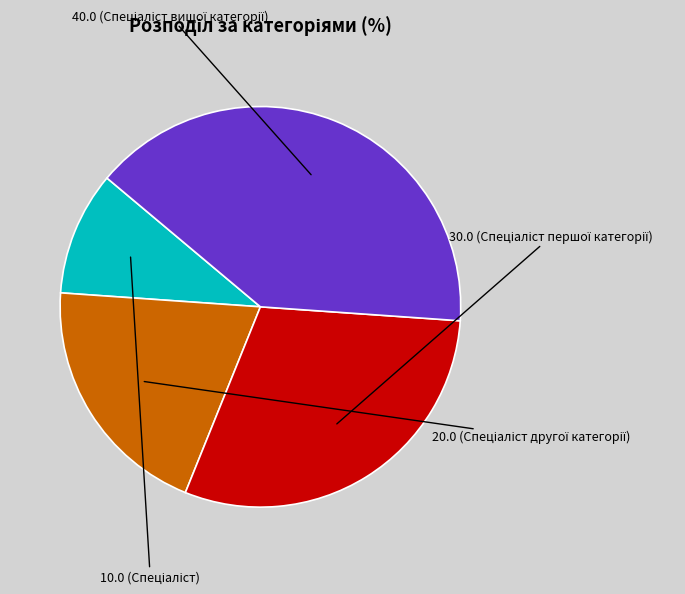

Is there any slice that represents more than half of the pie?

No